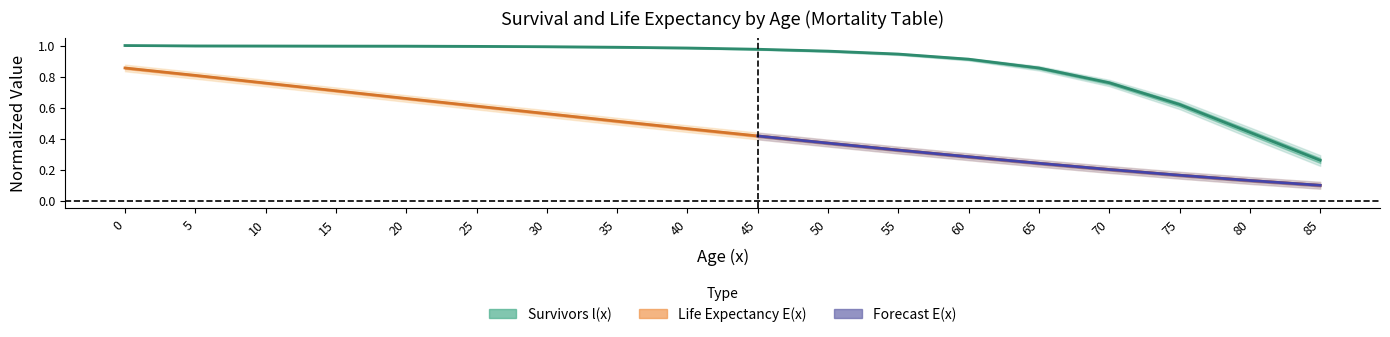

Is this an area chart (filled region under the line)?

No